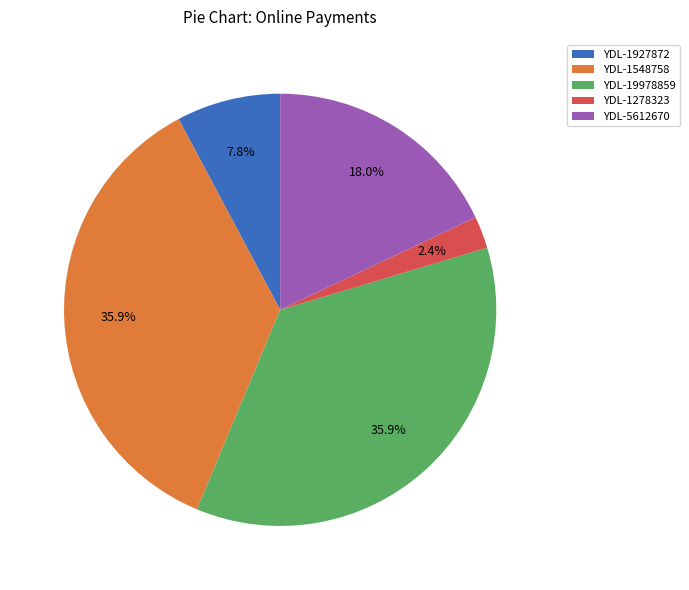

Does YDL-1927872 represent more than half of the total?

No